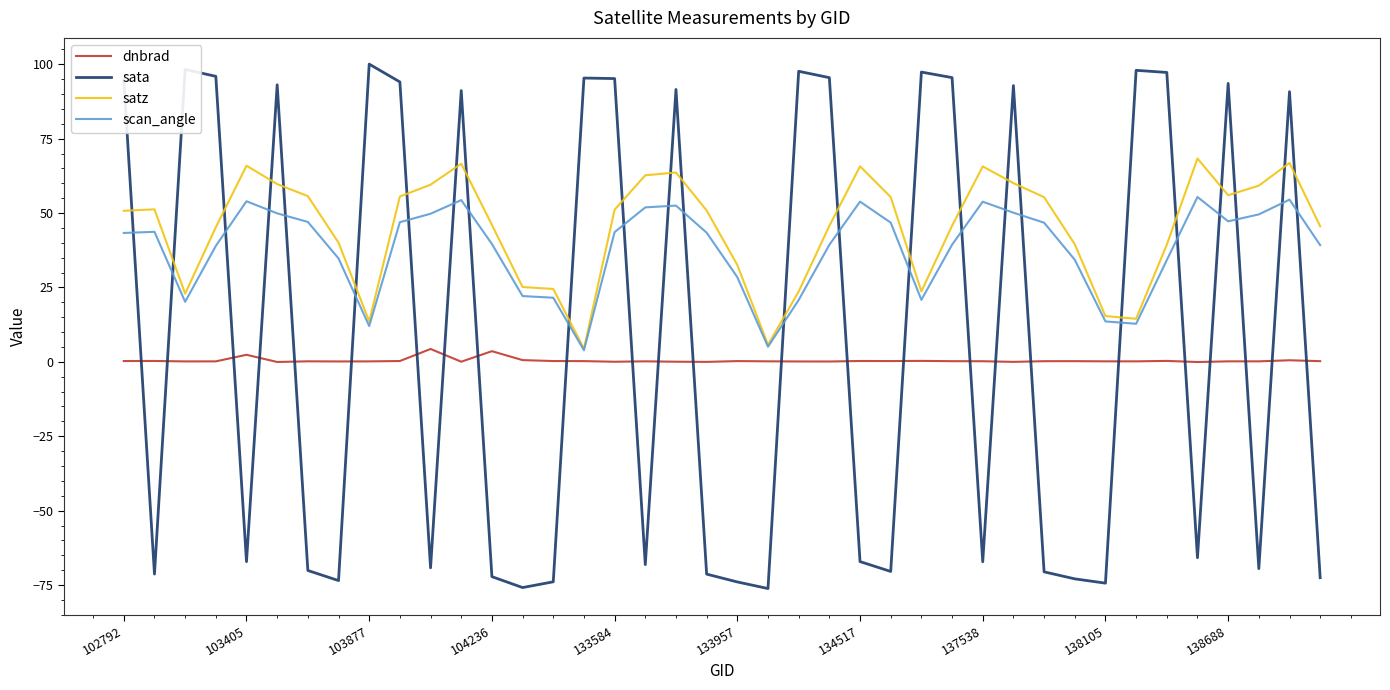

Rank the series by their maximum value, from highest to lowest.

sata, satz, scan_angle, dnbrad